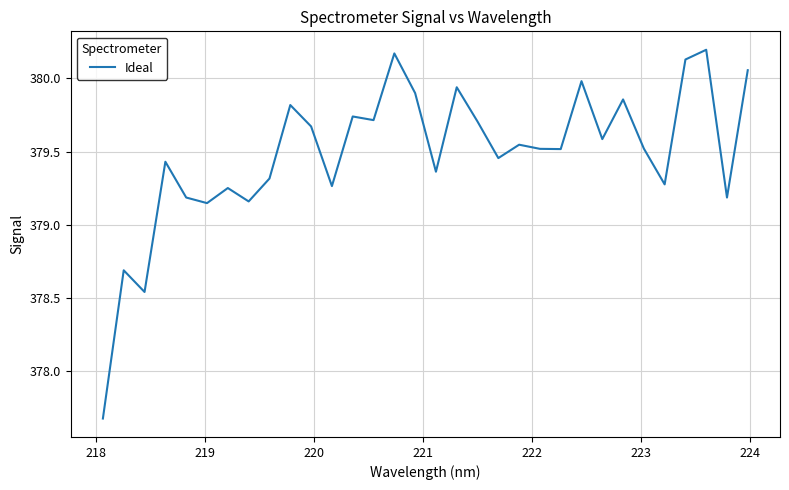

What is the difference between the maximum and minimum values?

2.5